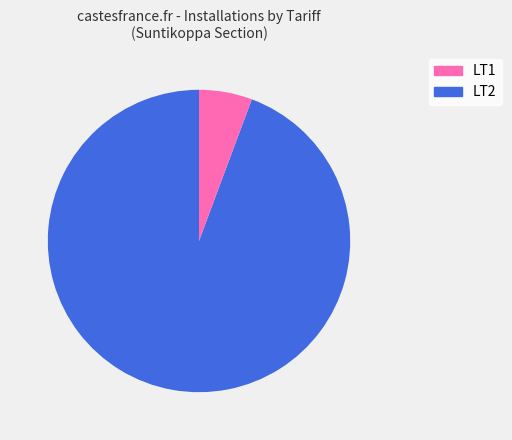

How many segments does this pie chart have?

2